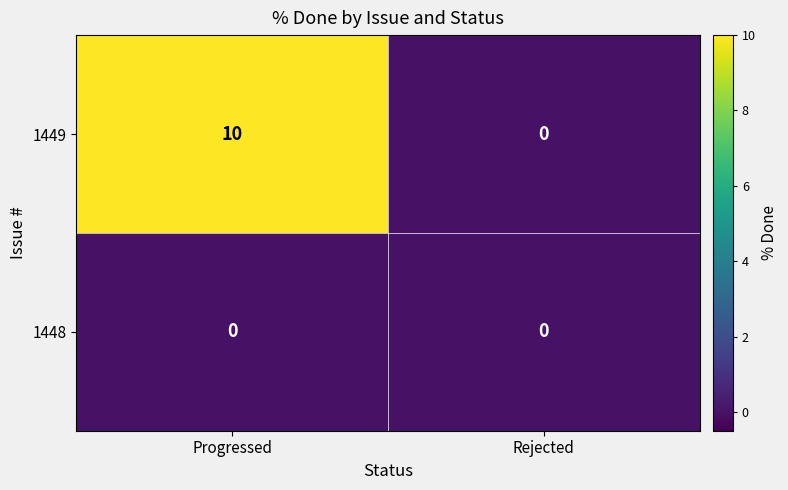

List the series in order of their overall mean, lowest first.

1448, 1449